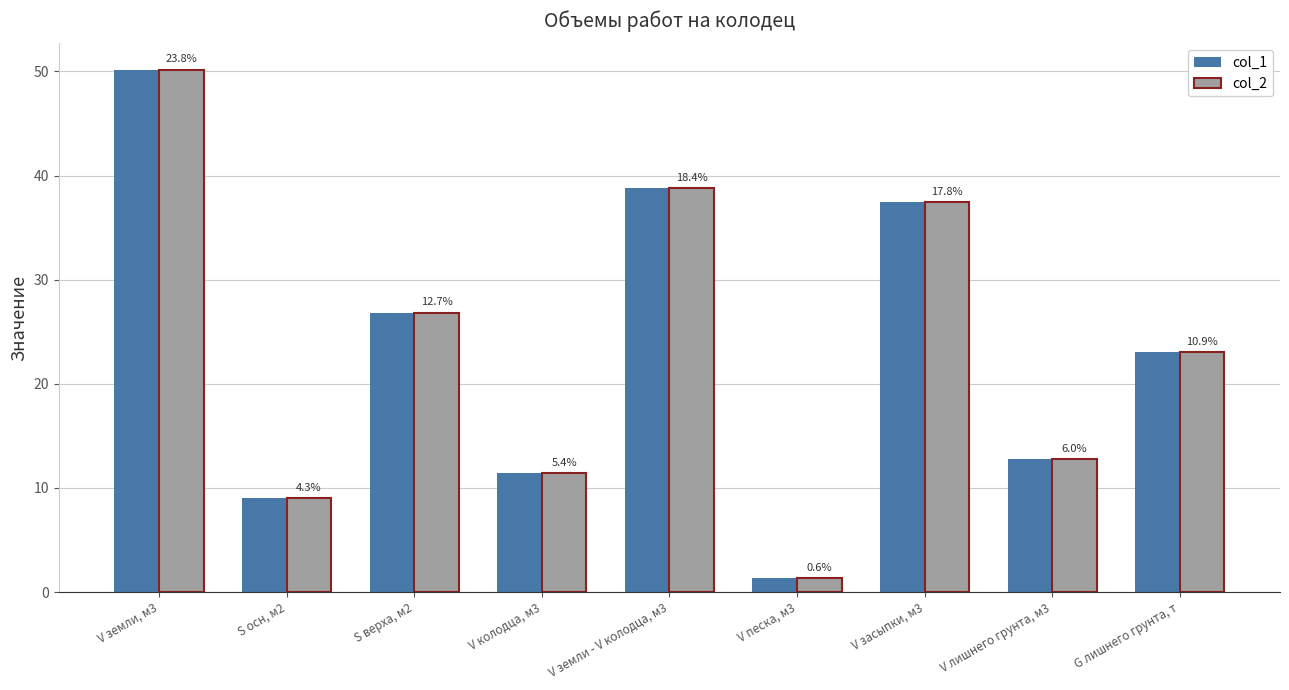

What are all the series names shown in the legend?

col_1, col_2